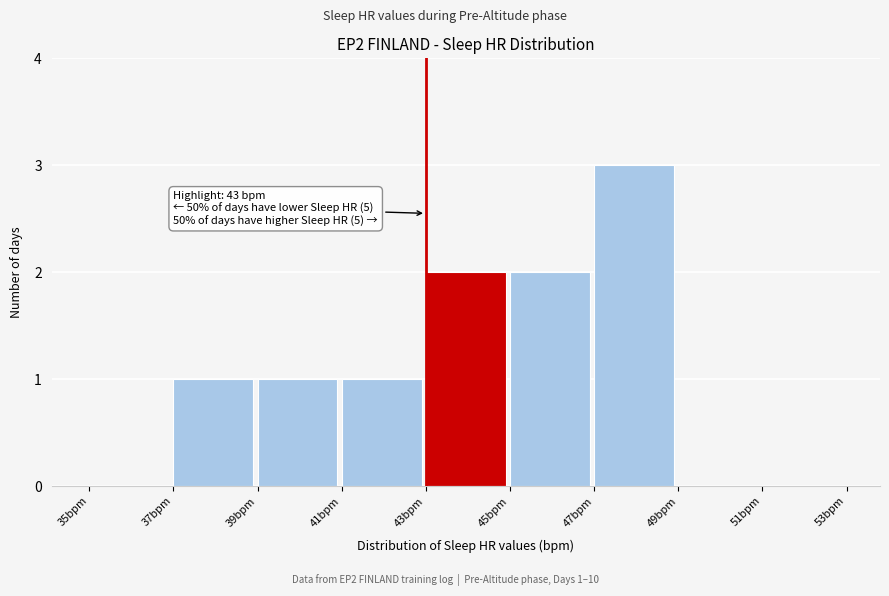

Over which range of the x-axis is the bar tallest?

47 to 49